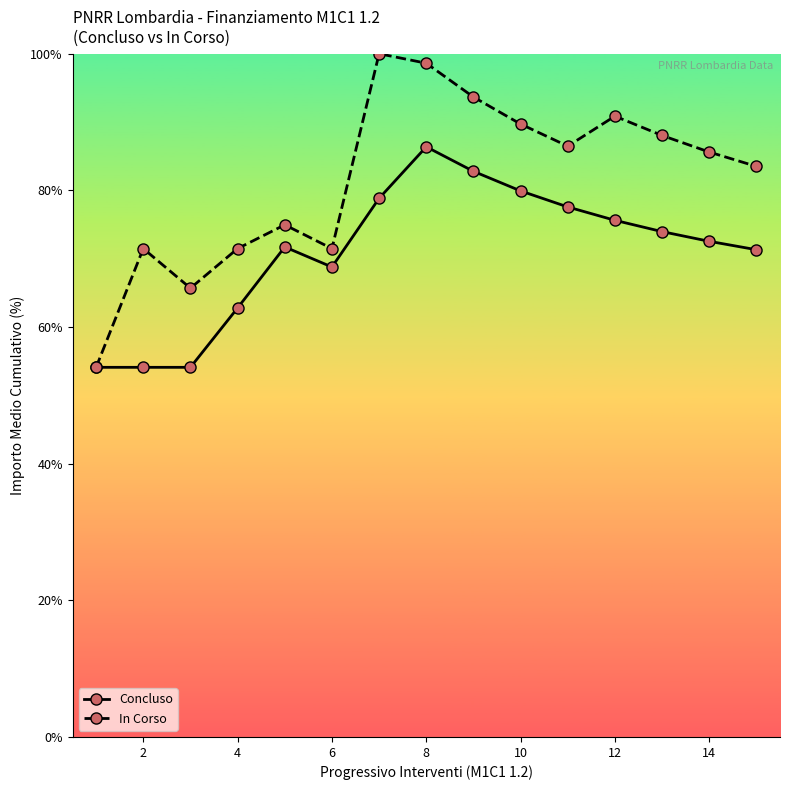

Which series has the widest spread of values?

In Corso